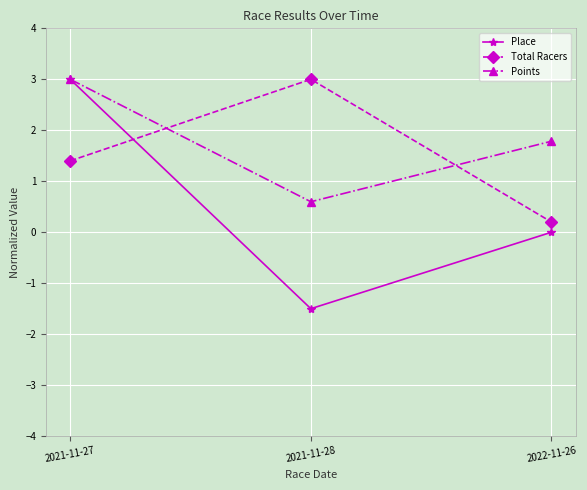

What is the sum of the Place values at 2021-11-27 and 2021-11-28?

1.5